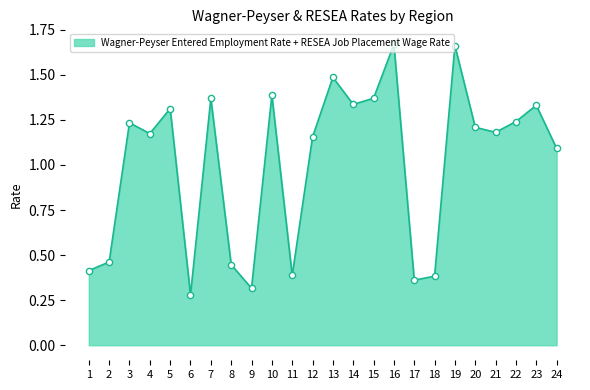

Approximately how many times larger is the value at 24 compared to 21?

0.9